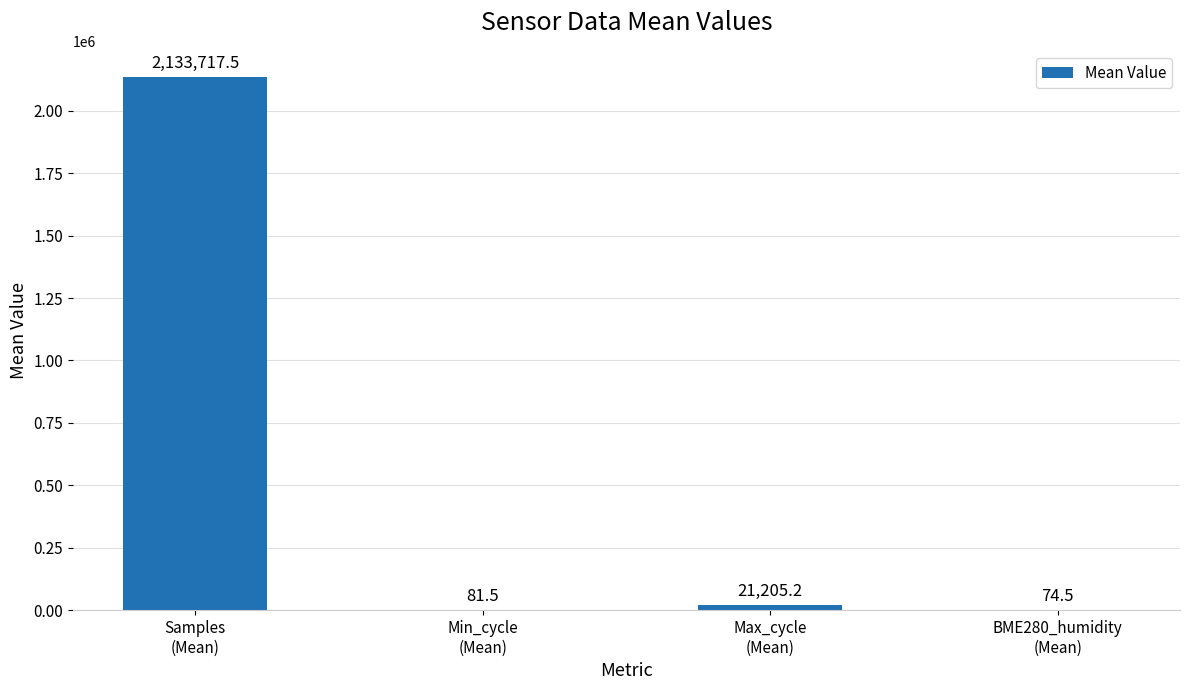

Approximately how many times larger is the value at Samples
(Mean) compared to BME280_humidity
(Mean)?

28648.2